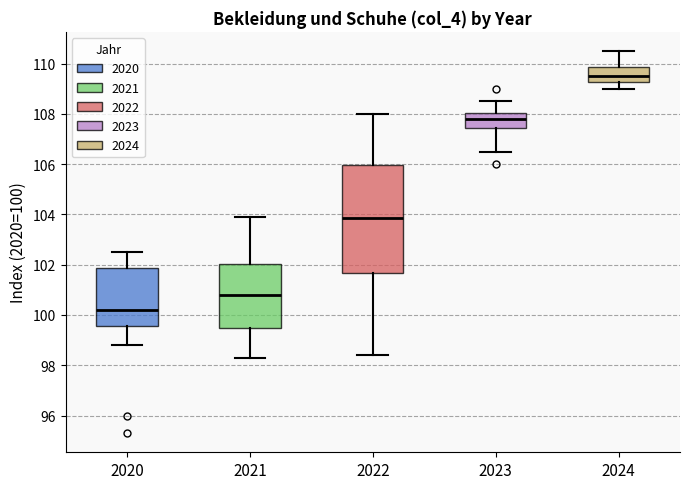

Comparing the boxes themselves (not the whiskers), which one is the tallest?

2022